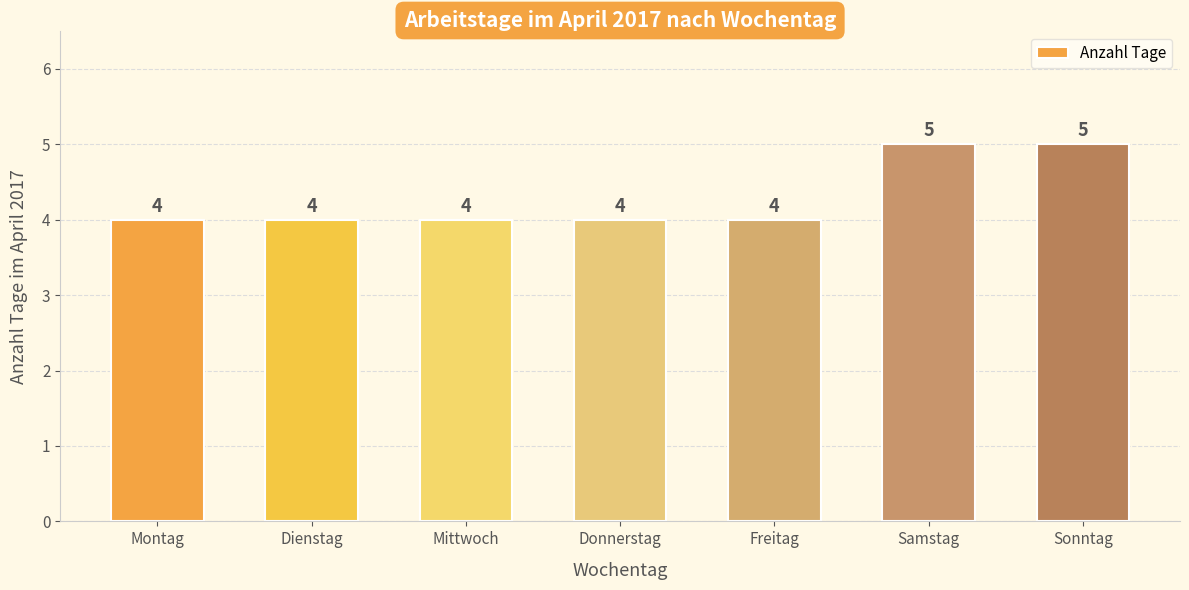

What is the average value?

4